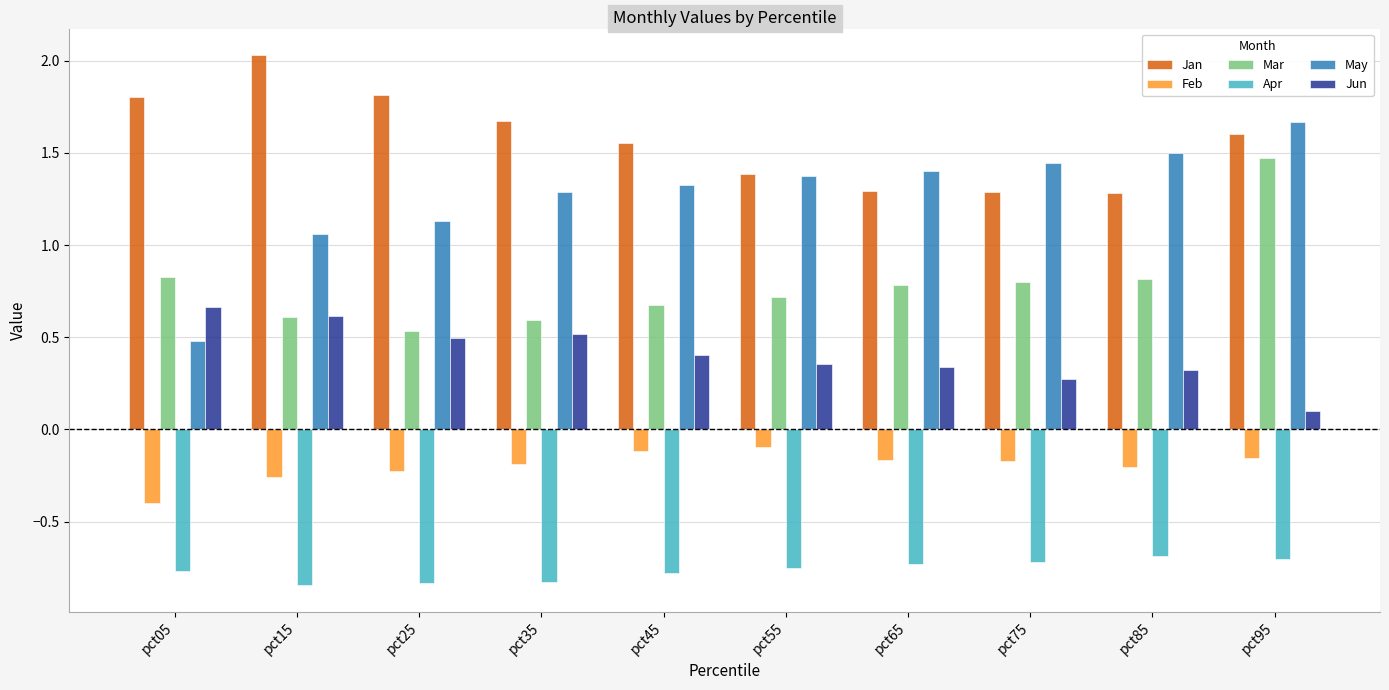

Which label corresponds to the largest value in the chart?

pct15